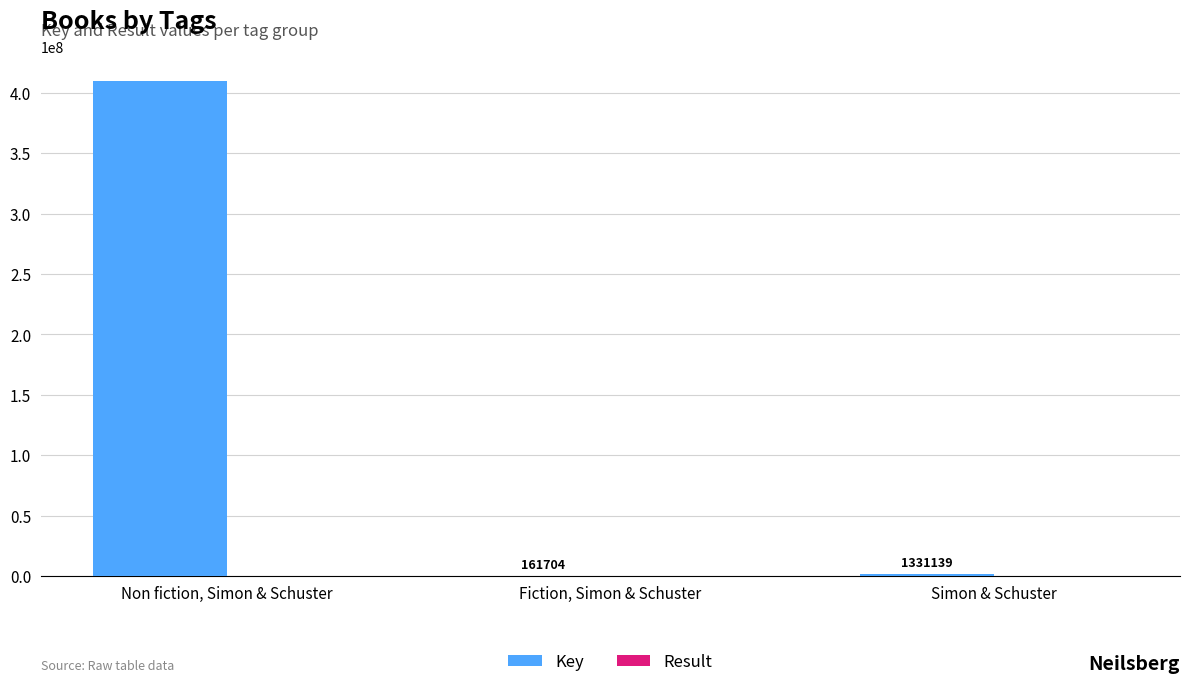

What is the total value across all series at Fiction, Simon & Schuster?

161707